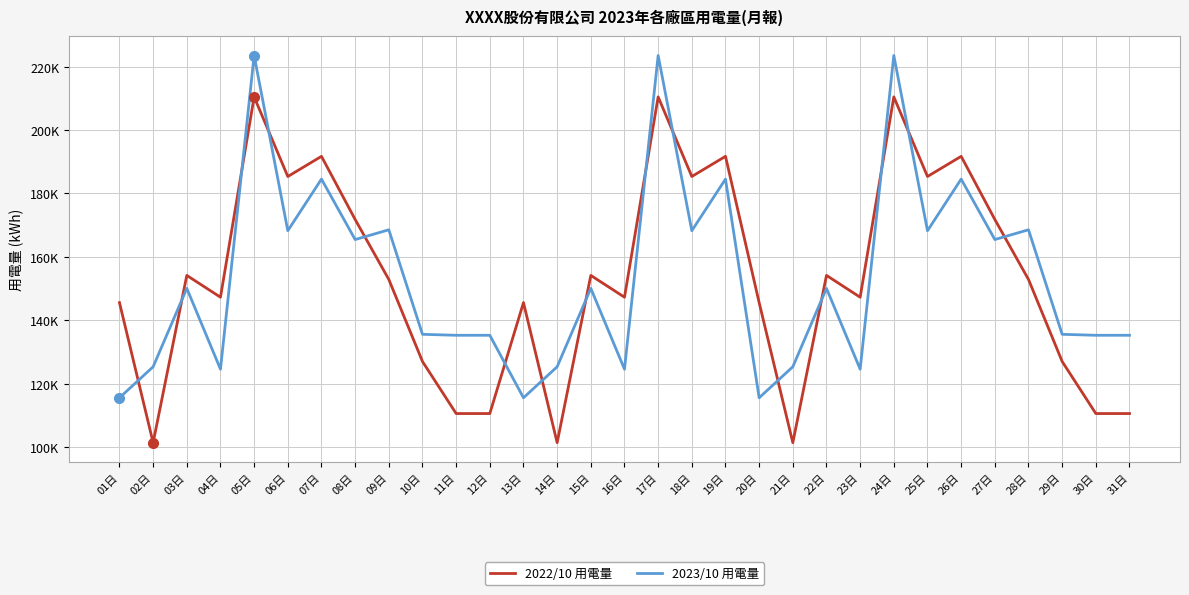

True or false: 2023/10 用電量 and 2022/10 用電量 intersect in this chart.

True